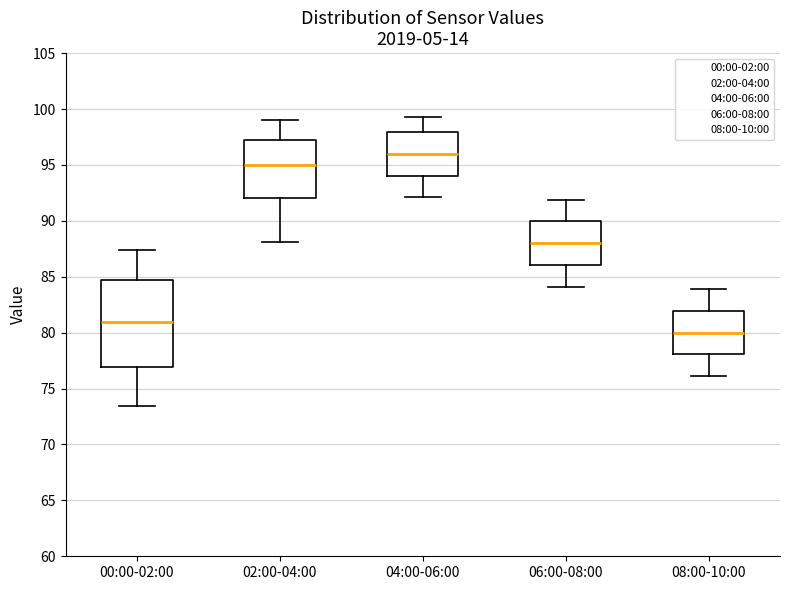

Comparing the boxes themselves (not the whiskers), which one is the tallest?

00:00-02:00